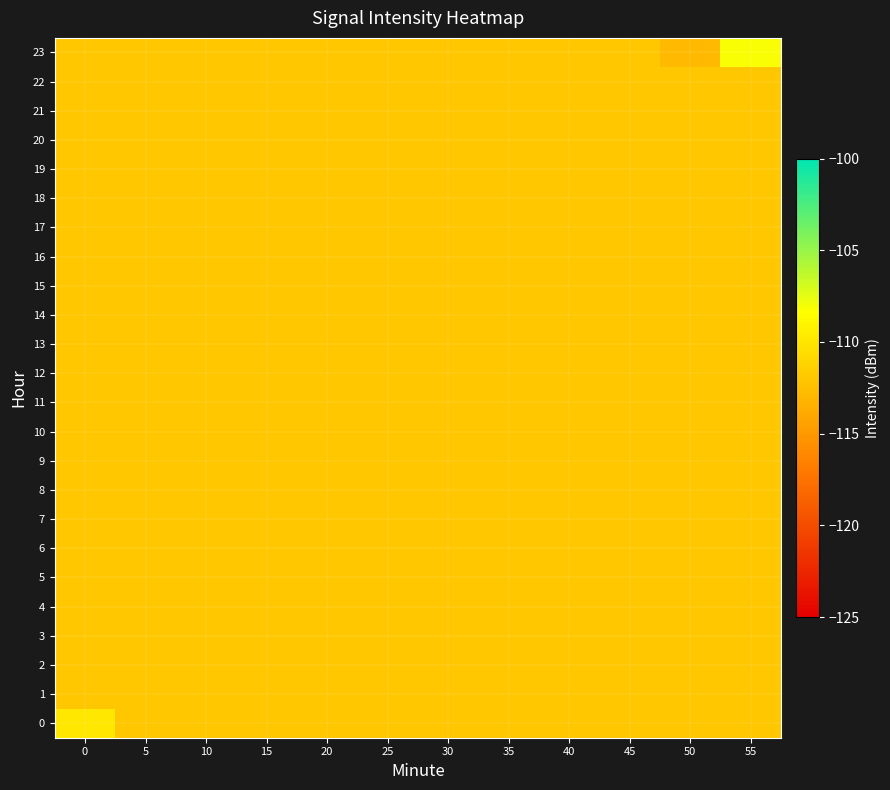

Which series has the largest range (max minus min)?

23